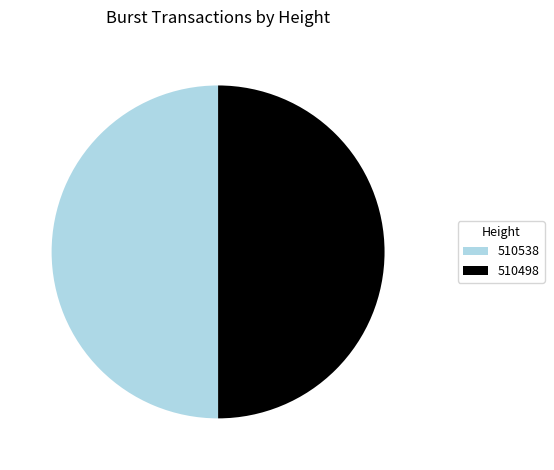

How many segments does this pie chart have?

2